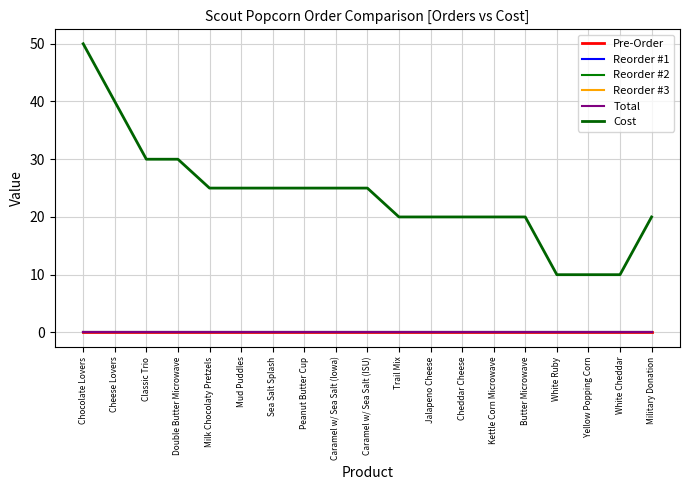

Does the chart have visible grid lines?

Yes